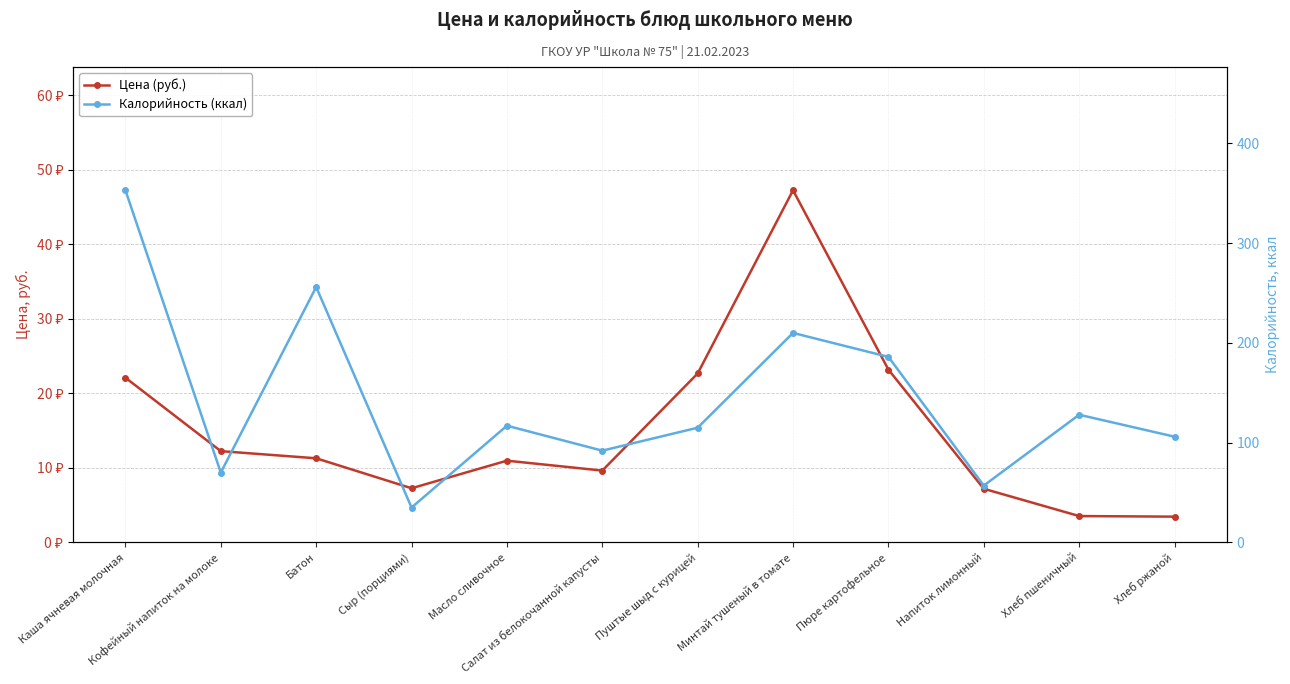

Rank the categories by Цена (руб.) value from highest to lowest.

Минтай тушеный в томате, Пюре картофельное, Пуштые шыд с курицей, Каша ячневая молочная, Кофейный напиток на молоке, Батон, Масло сливочное, Салат из белокочанной капусты, Сыр (порциями), Напиток лимонный, Хлеб пшеничный, Хлеб ржаной